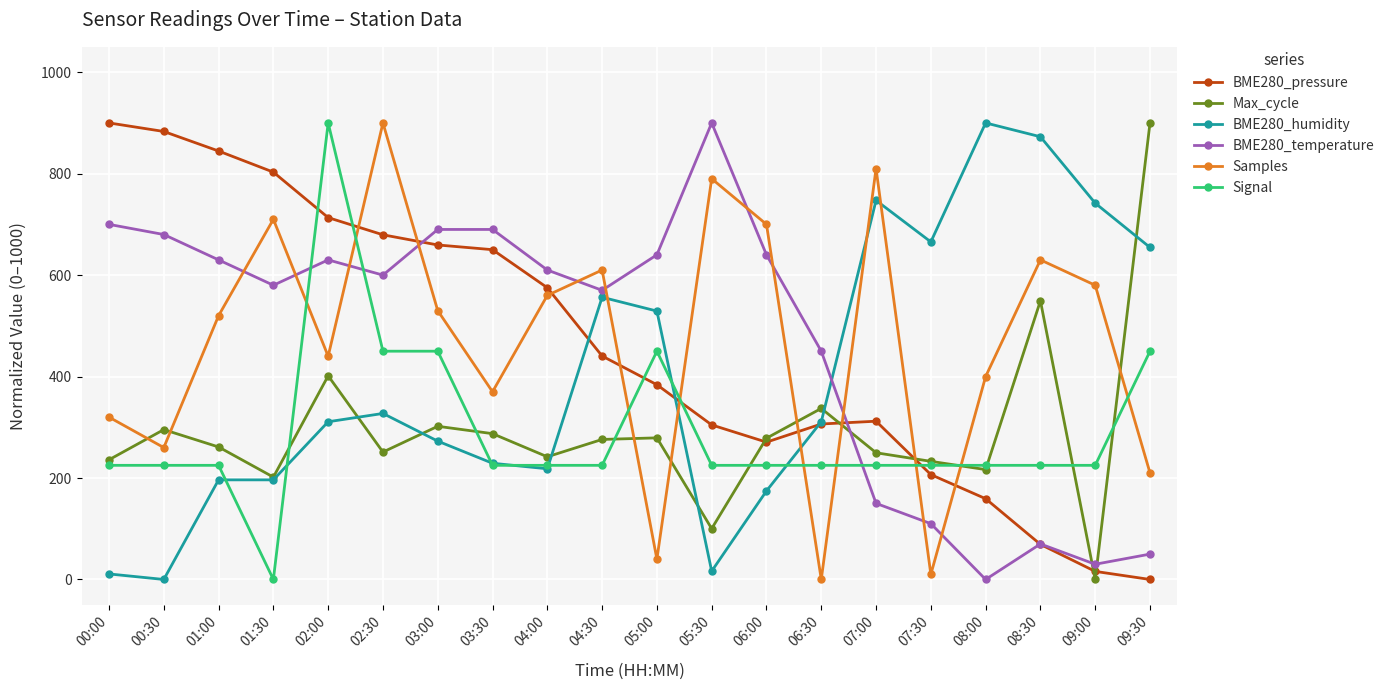

Which category has the lowest value in the BME280_temperature series?

08:00